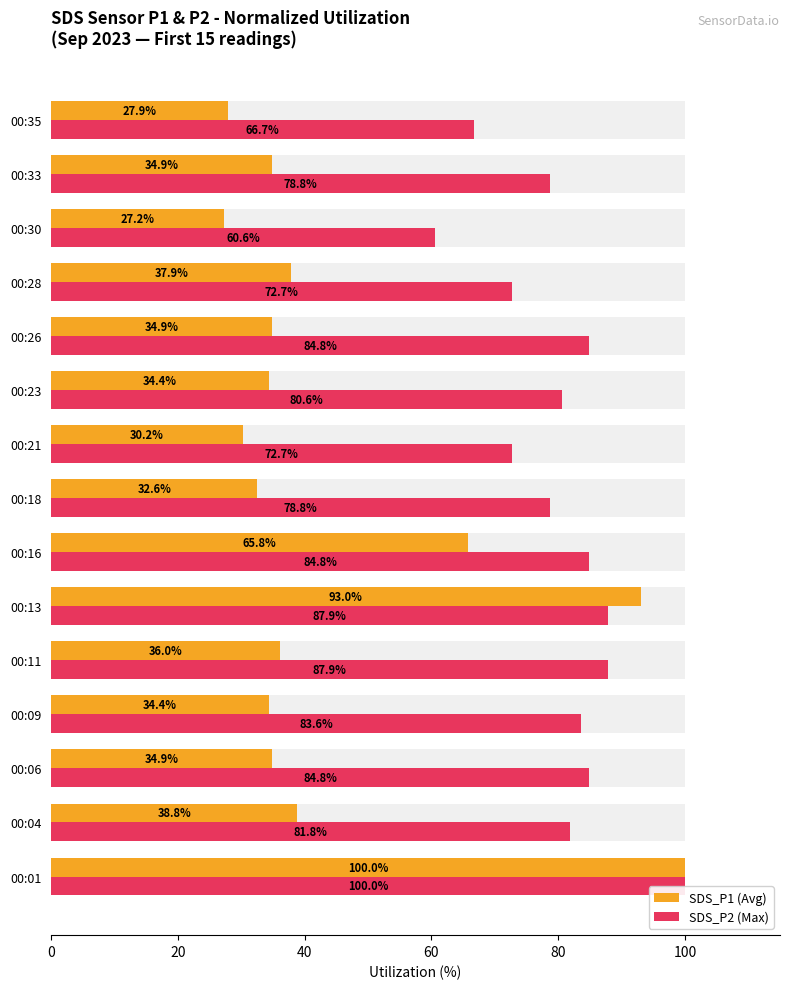

Count the number of categories in the chart.

15